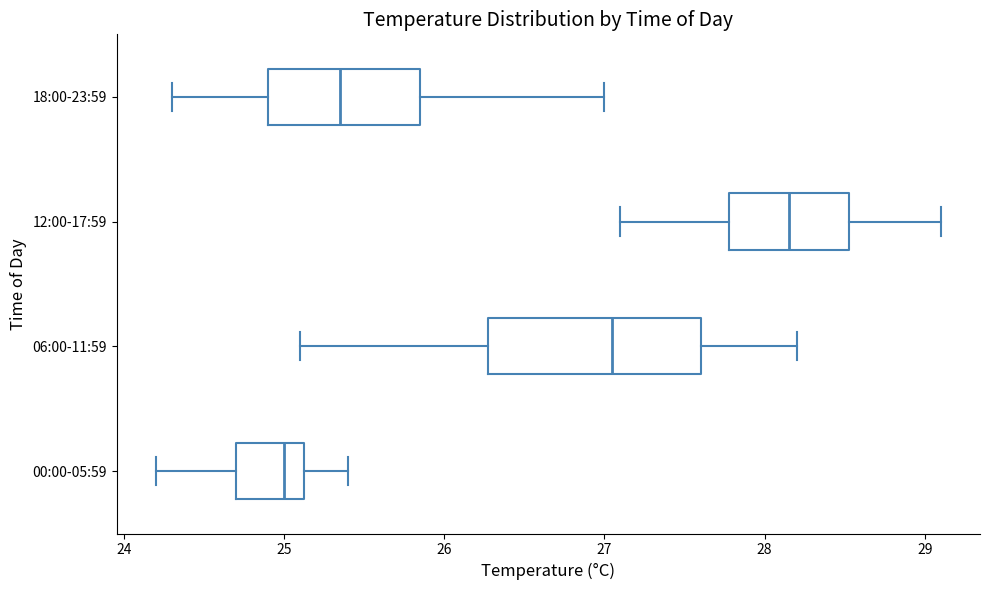

Reading bottom to top, transcribe this box plot: for each box, give where its median line is, the range the box spans, and where its two whiskers end, as read against the x-axis. The values are not printed on the chart, so give them approximately, as read against the axis.

00:00-05:59: median 25.0, box 24.7 to 25.1, whiskers 24.2 to 25.4
06:00-11:59: median 27.1, box 26.3 to 27.6, whiskers 25.1 to 28.2
12:00-17:59: median 28.2, box 27.8 to 28.5, whiskers 27.1 to 29.1
18:00-23:59: median 25.4, box 24.9 to 25.9, whiskers 24.3 to 27.0